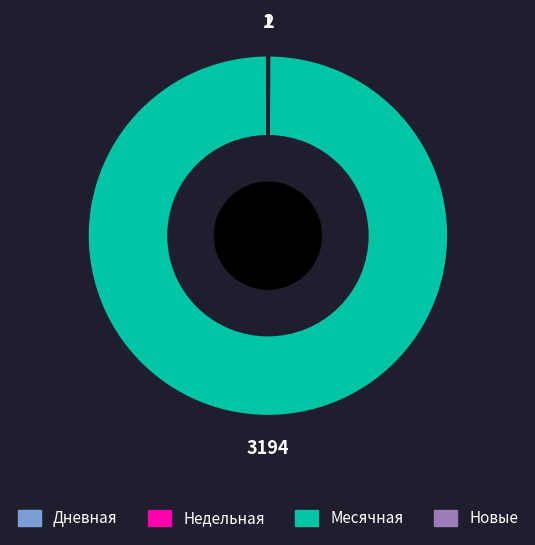

Is there any slice that represents more than half of the pie?

Yes